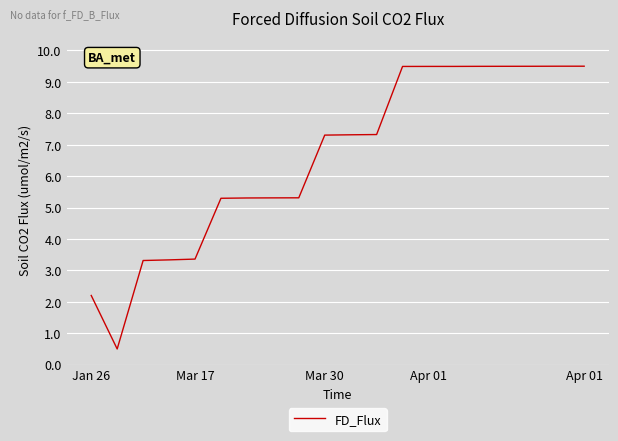

What is the maximum value shown in the chart?

9.5